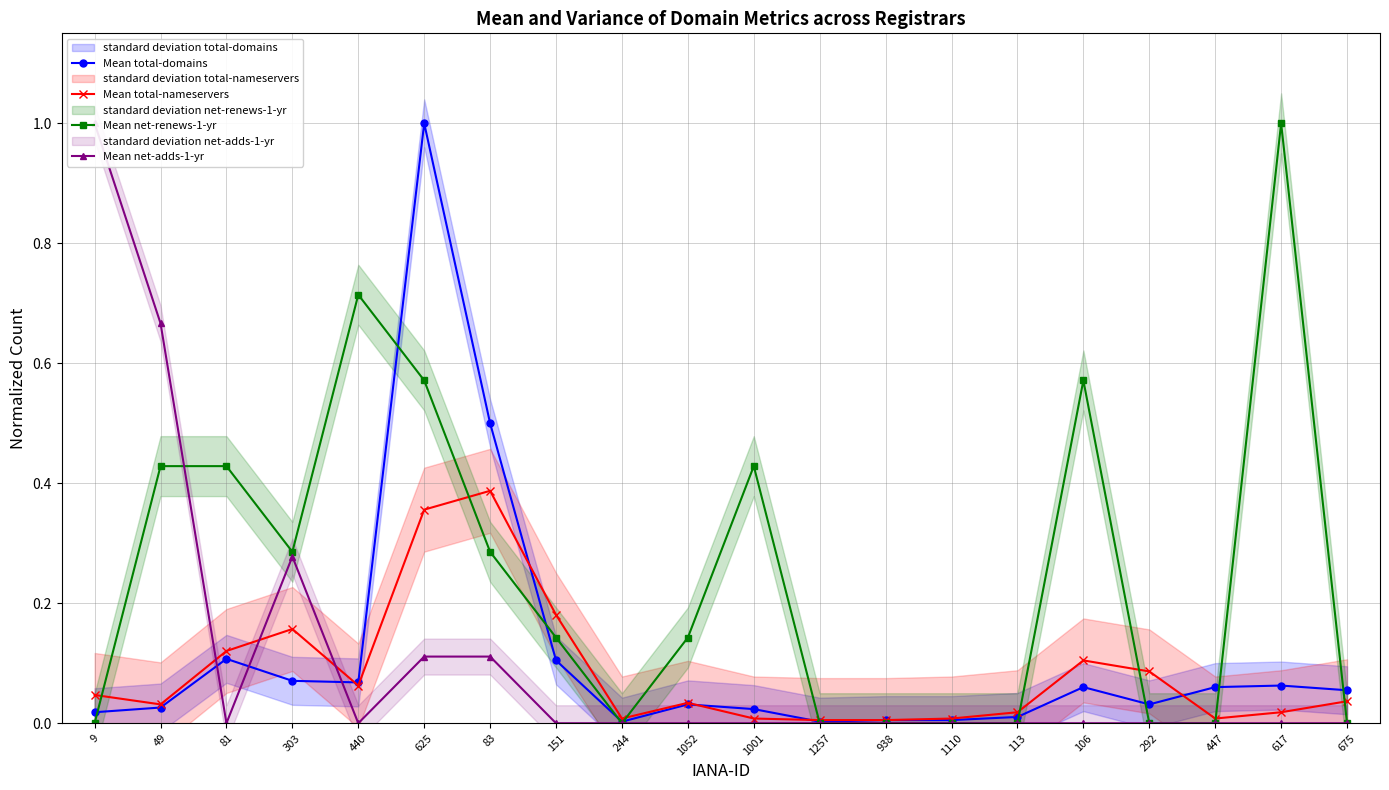

Rank the series by their maximum value, from lowest to highest.

Mean total-nameservers, Mean total-domains, Mean net-renews-1-yr, Mean net-adds-1-yr